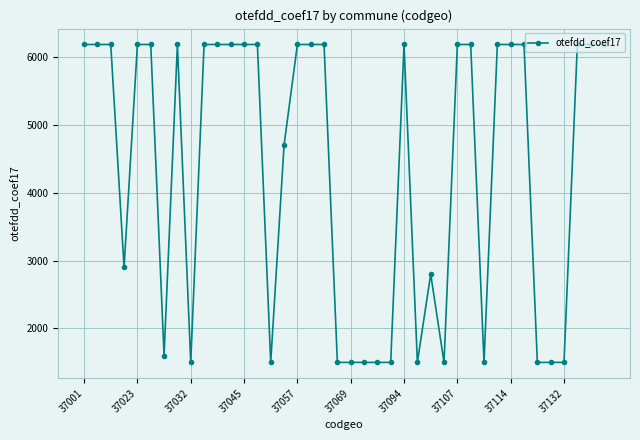

What is the minimum value shown in the chart?

1500